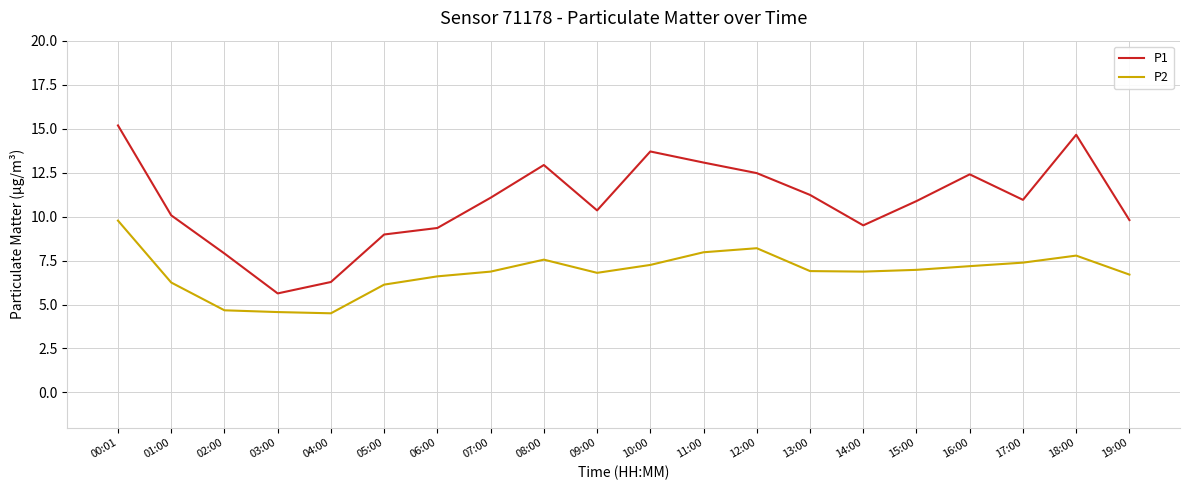

Rank the series by their average value, from highest to lowest.

P1, P2